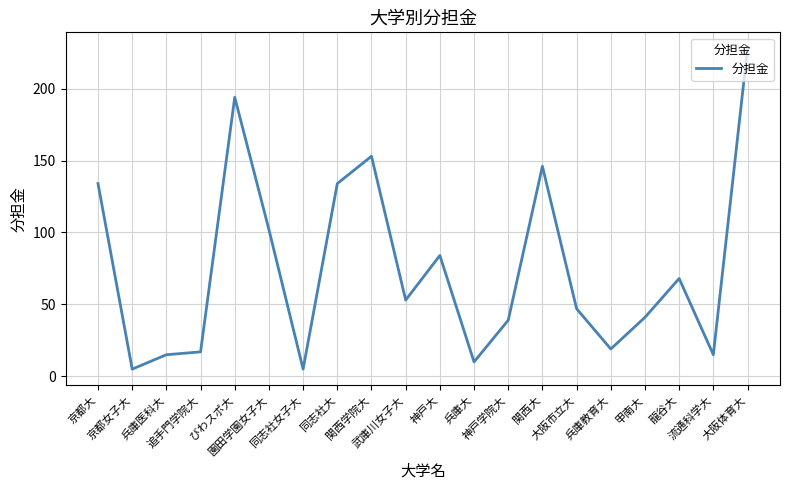

What is the smallest value displayed?

5